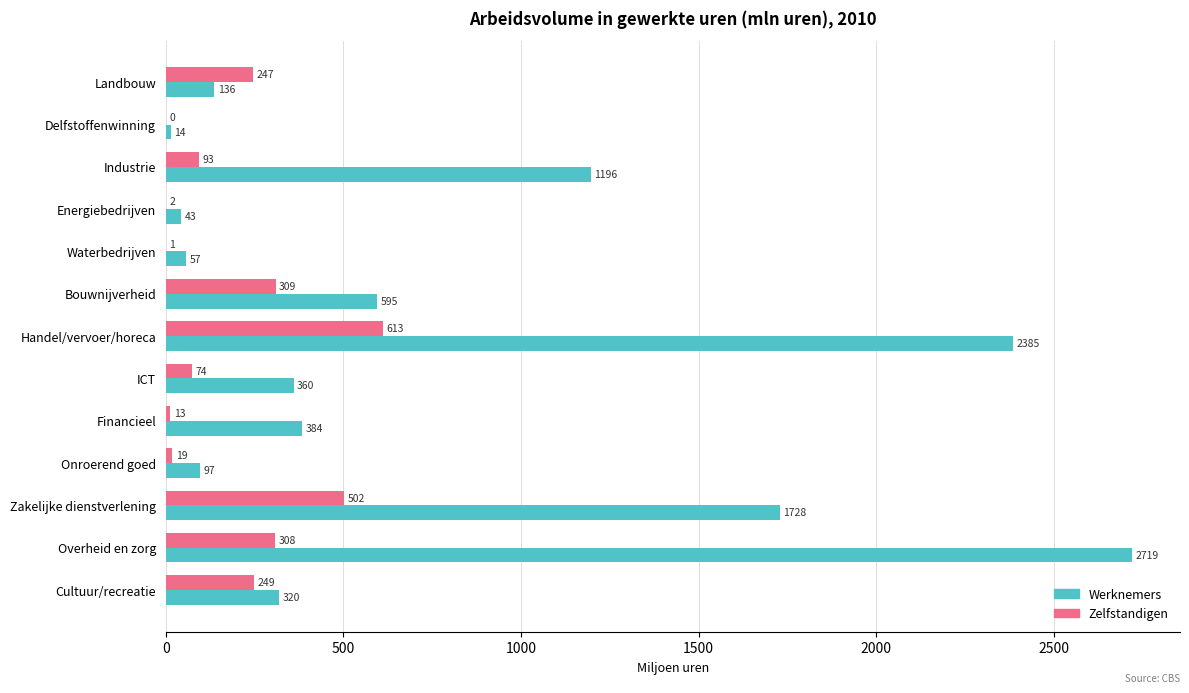

Which series has the largest total across all categories?

Werknemers